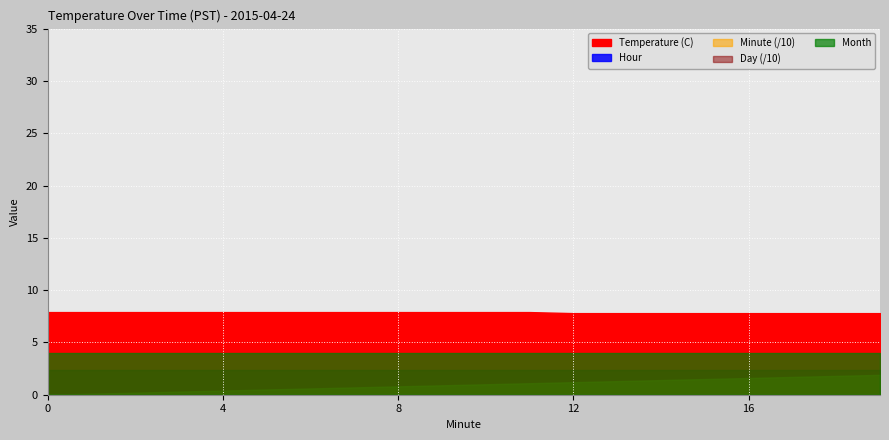

True or false: Month has more than 1 interior local peaks.

False